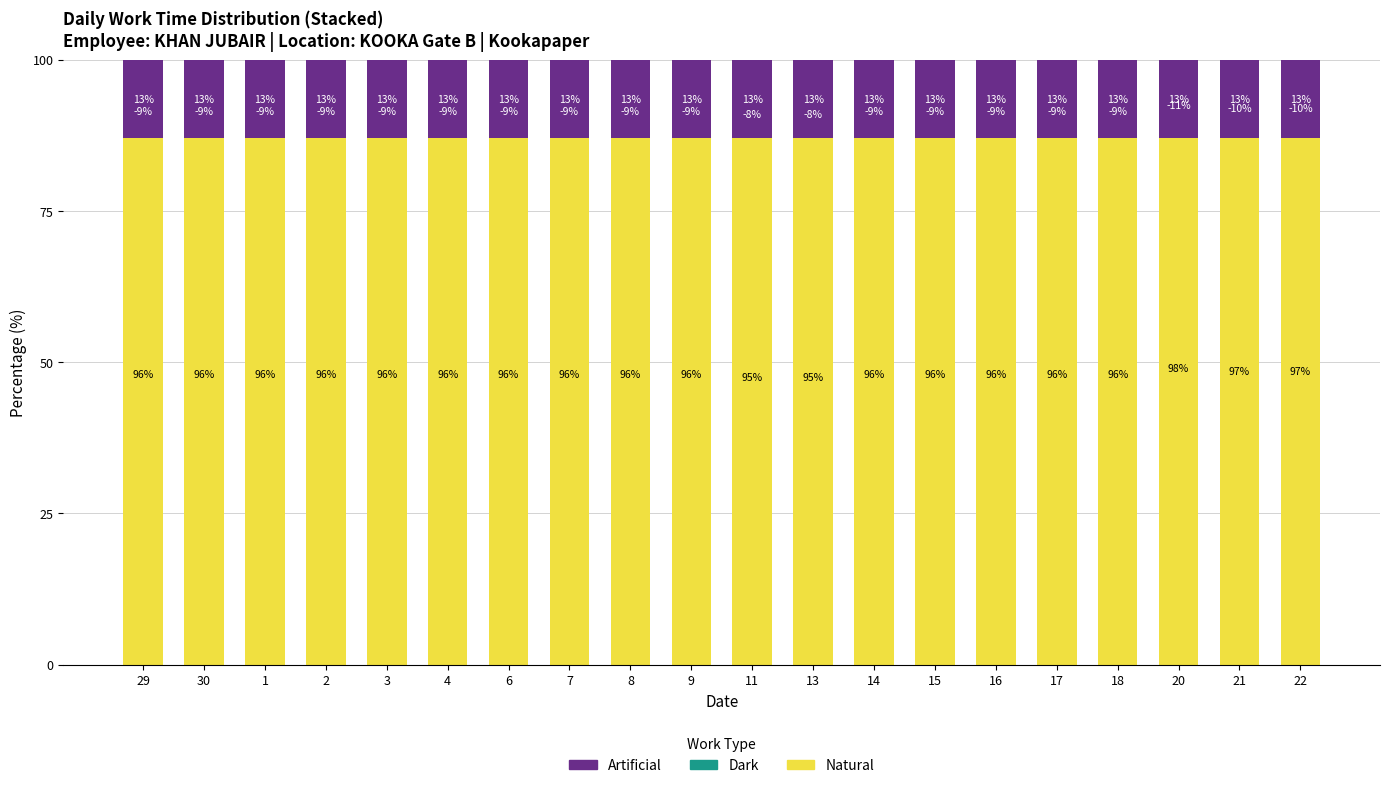

How many bars are there in total?

60